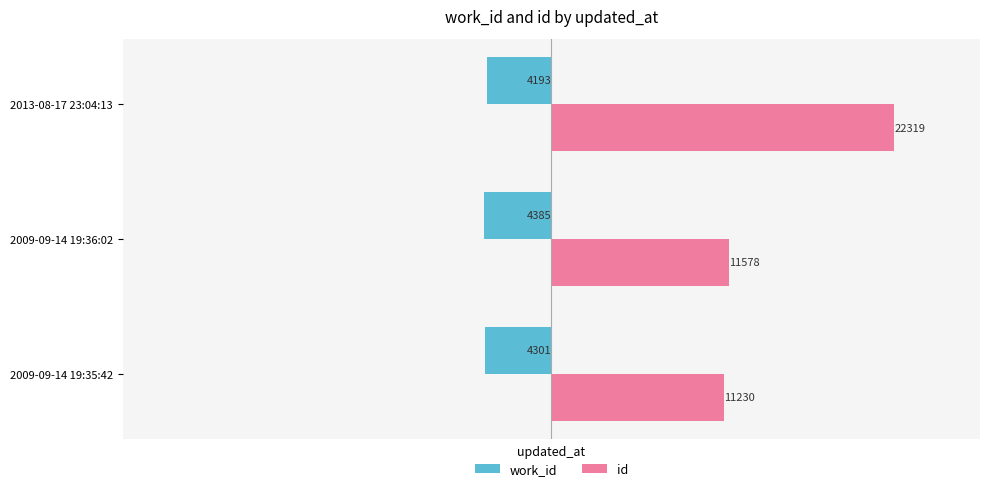

What value does the id series have at 2013-08-17 23:04:13, to the nearest 100?

22300